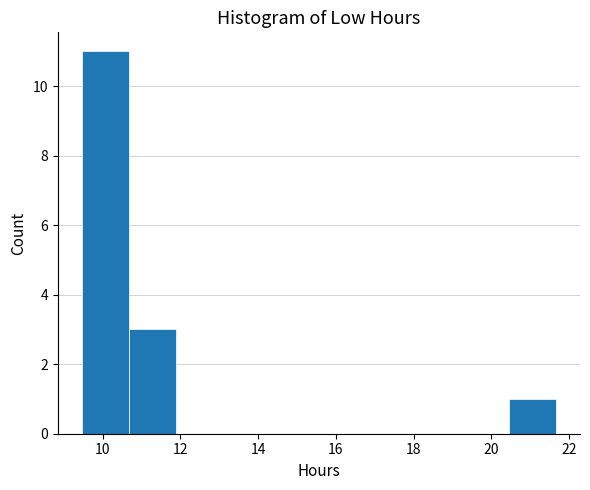

Which range on the x-axis has the tallest bar?

9.4 to 10.6